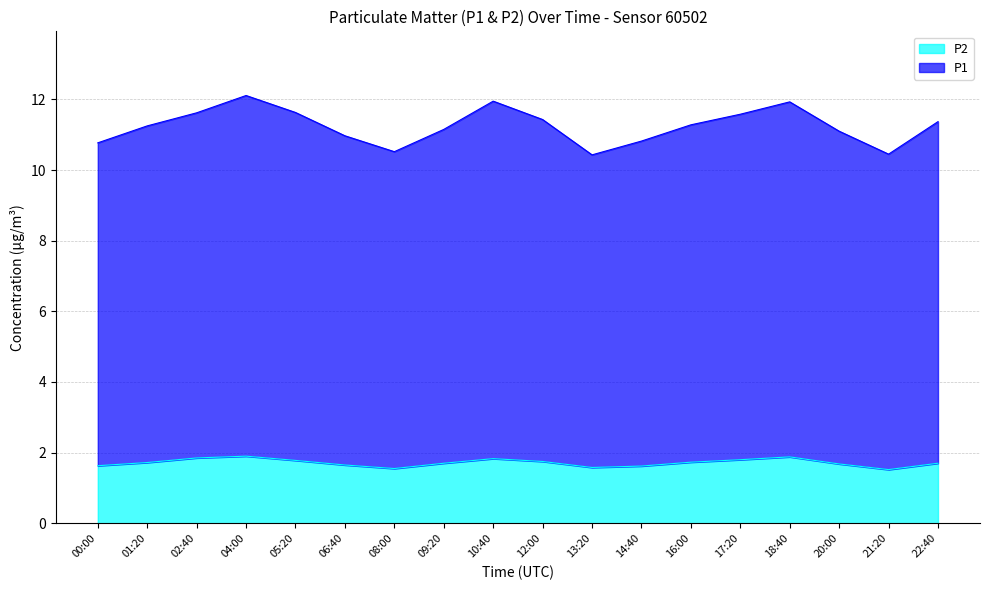

What is the total value across all series at 17:20?

11.6